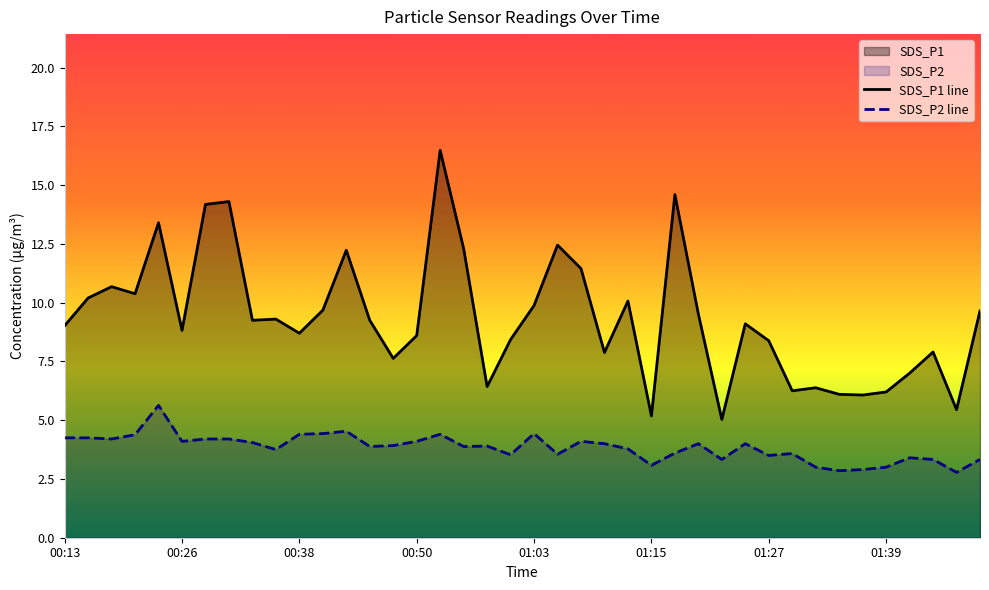

How many data points does each series have?

40